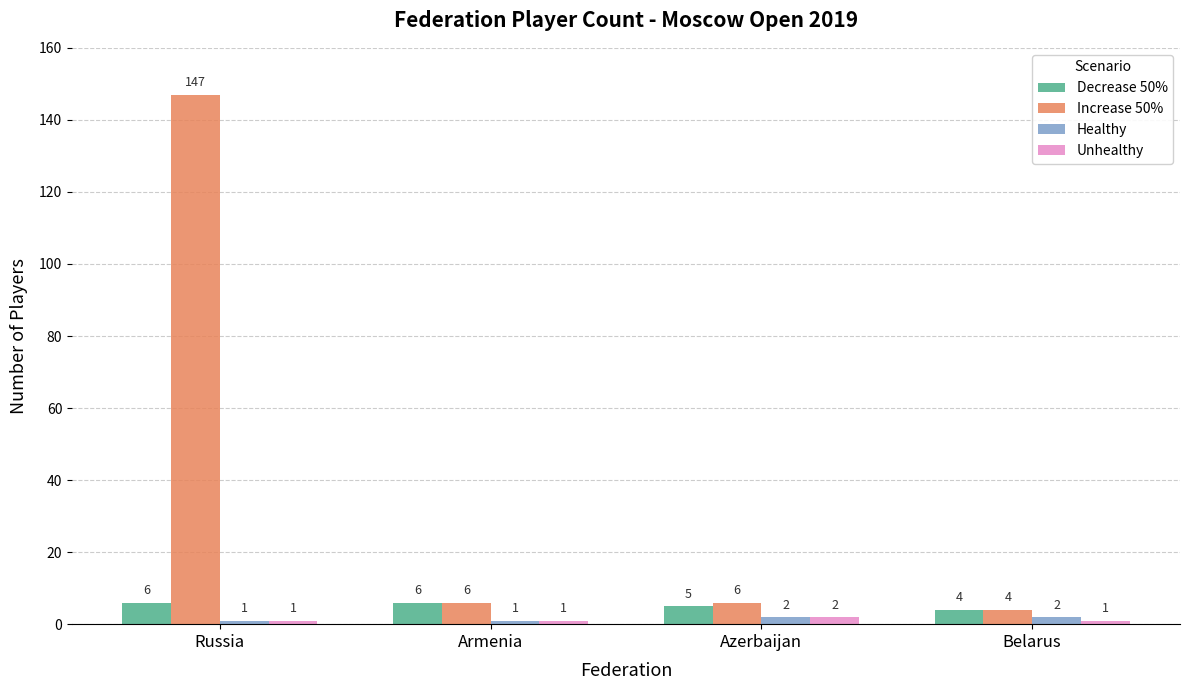

What is the difference between the highest and lowest values at Russia?

146